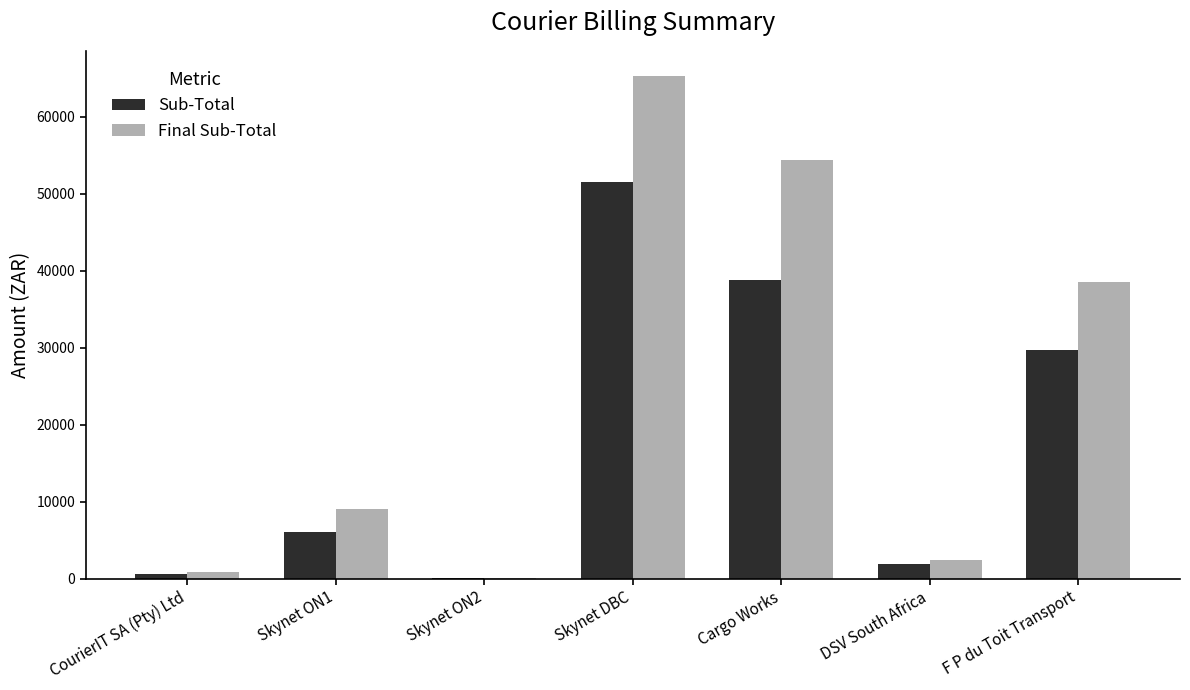

At which category is the sum across all series the highest?

Skynet DBC